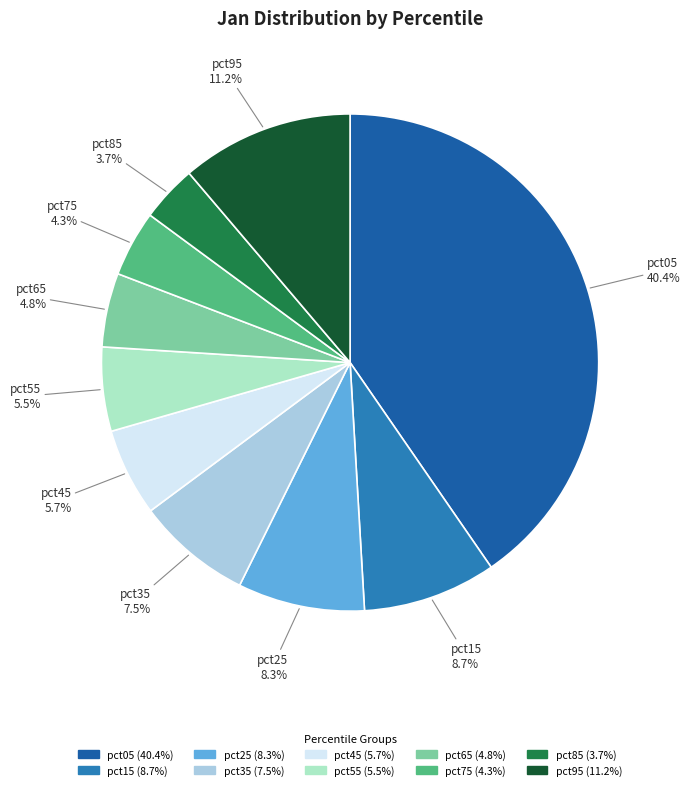

True or false: pct25 accounts for 18% of the total.

False